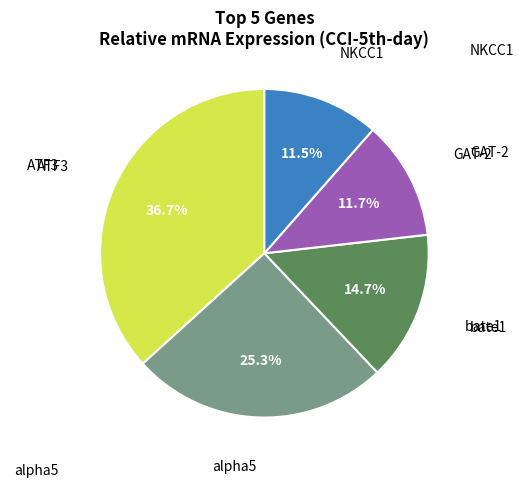

Count the number of slices in the pie.

5